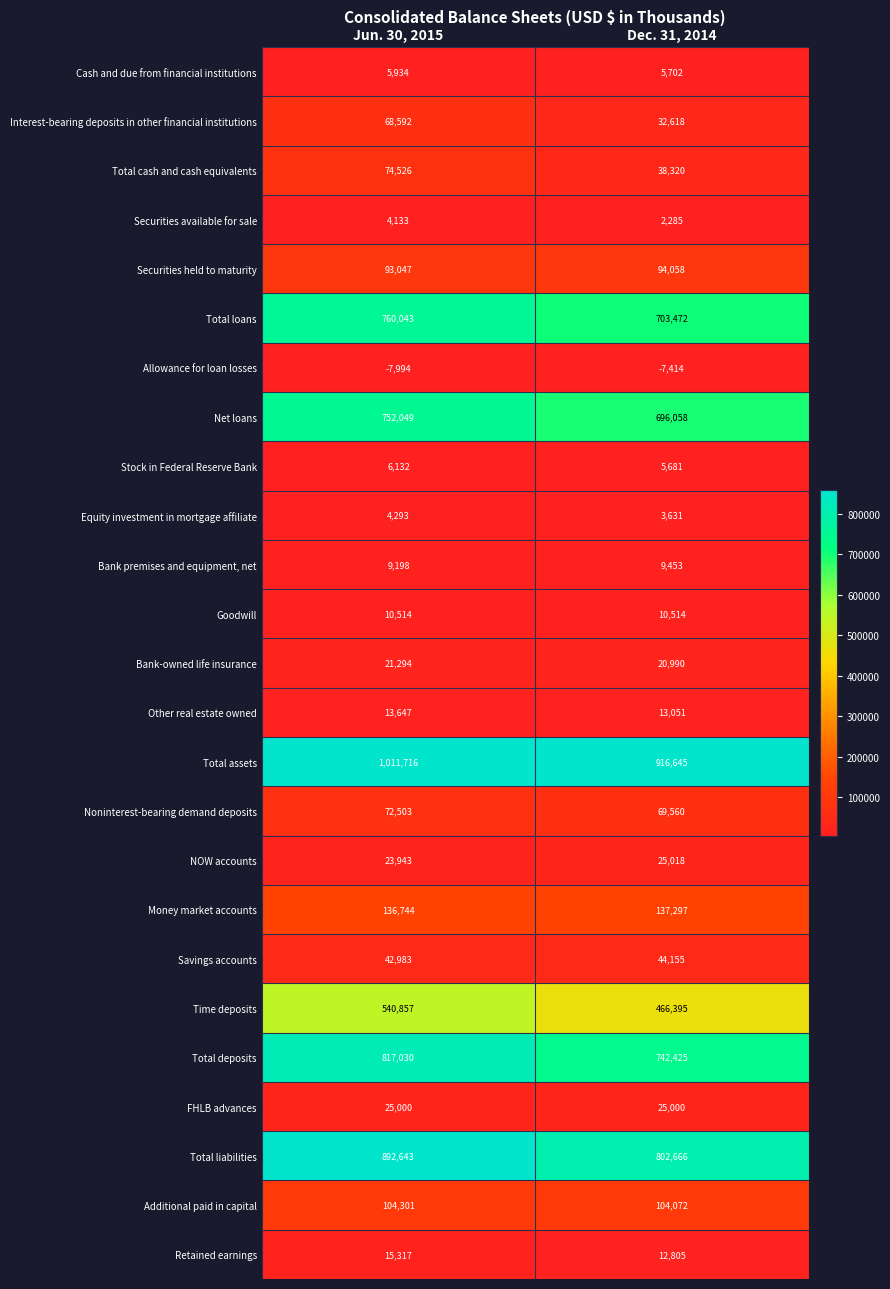

At which label is Total assets closest to 964180?

Dec. 31, 2014